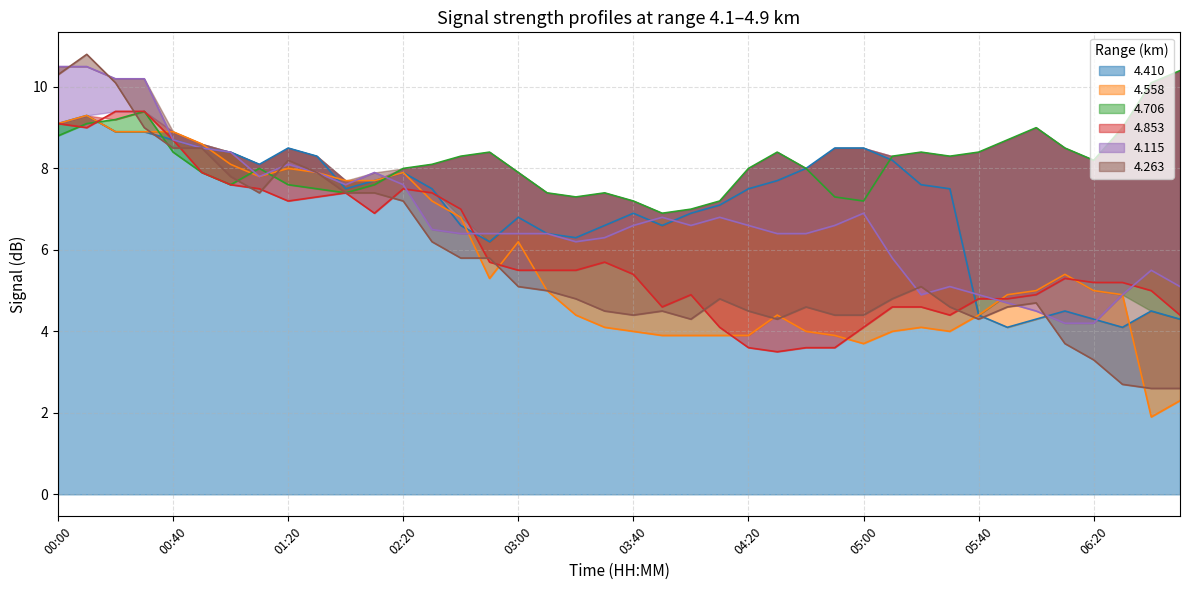

How many interior local peaks does the   4.853 series have?

5